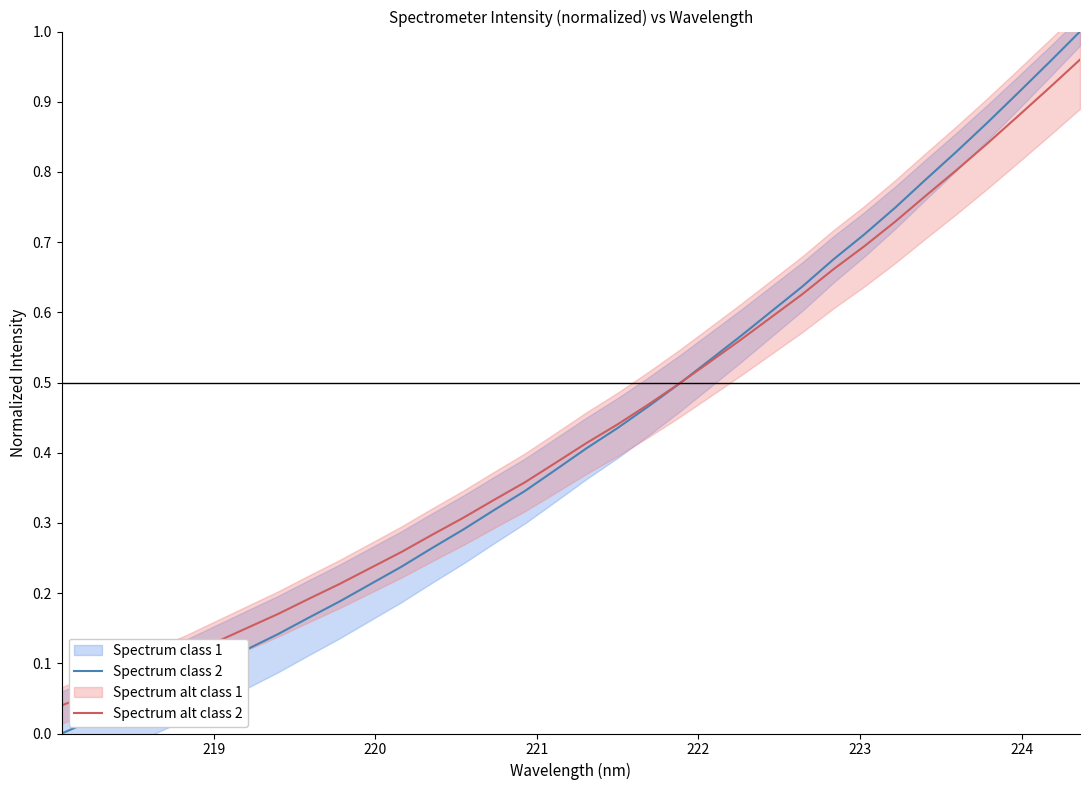

Which series ends up on top after the final intersection of Spectrum class 2 and Spectrum alt class 2?

Spectrum class 2